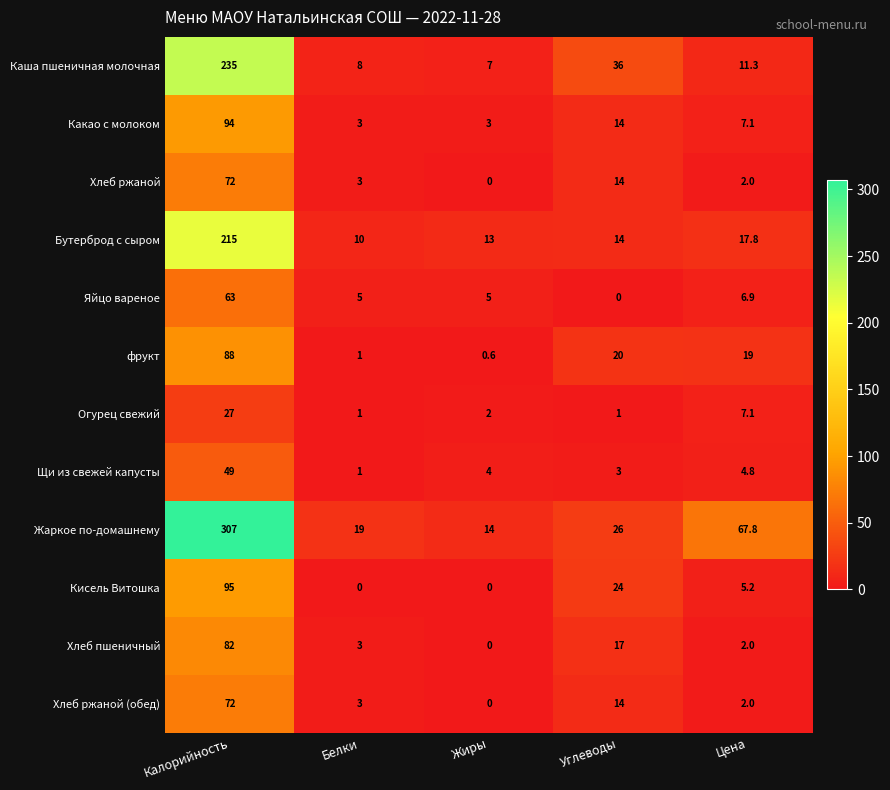

What is the difference between the maximum and minimum values in the Кисель Витошка series?

95.0